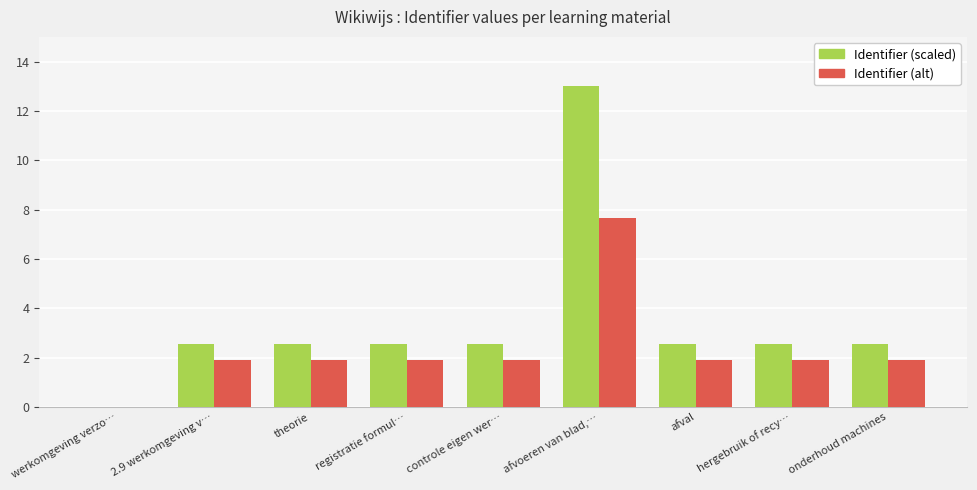

How many distinct data groups are displayed?

2